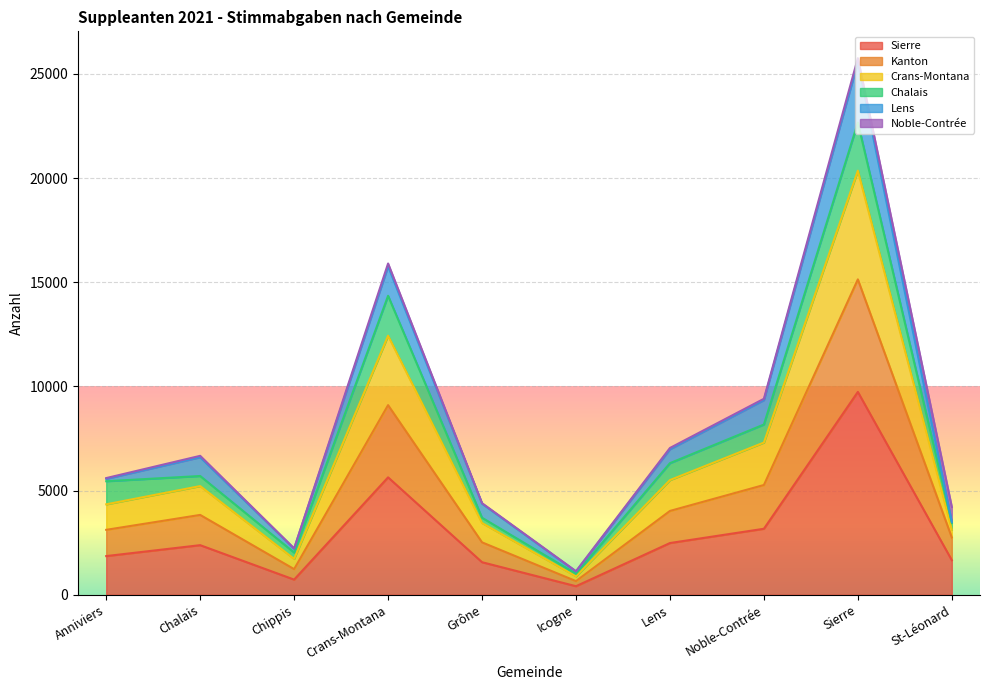

What is the value of the Sierre point at the 4th from the left?

5636